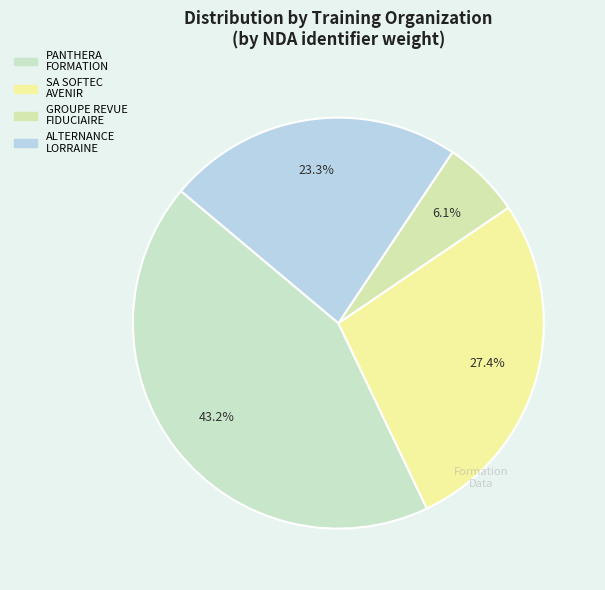

Count the number of slices in the pie.

4